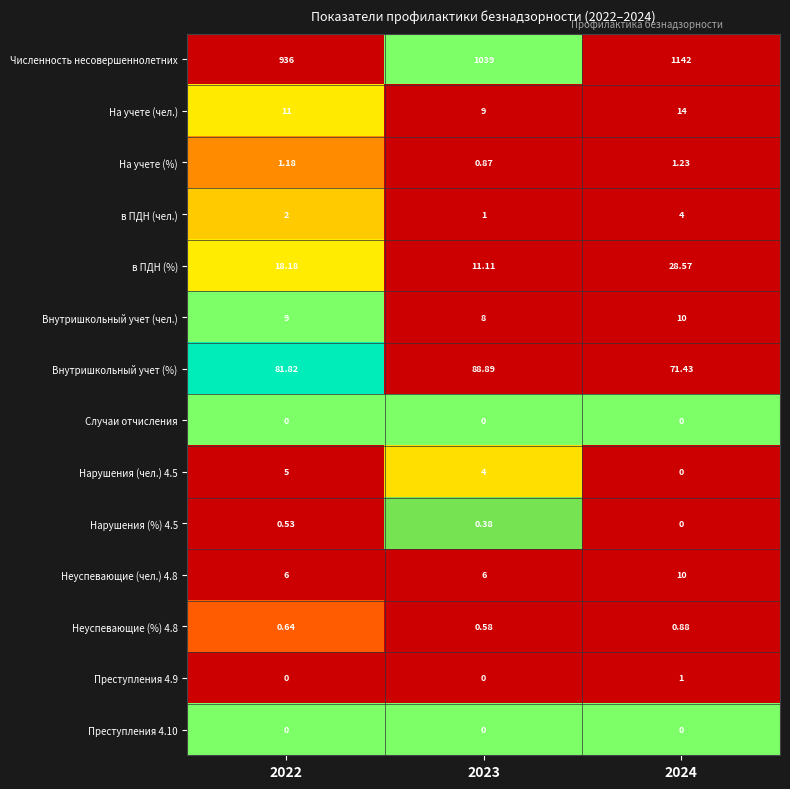

Which series has the largest total across all categories?

Численность несовершеннолетних